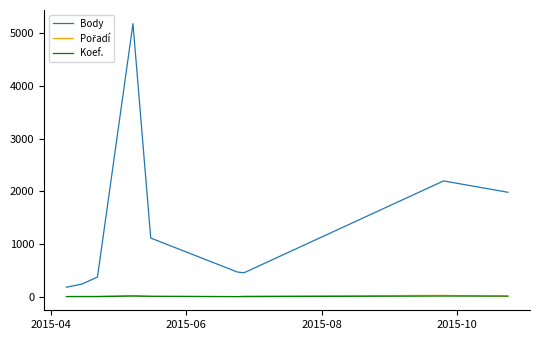

What is the maximum value shown in the chart?

5184